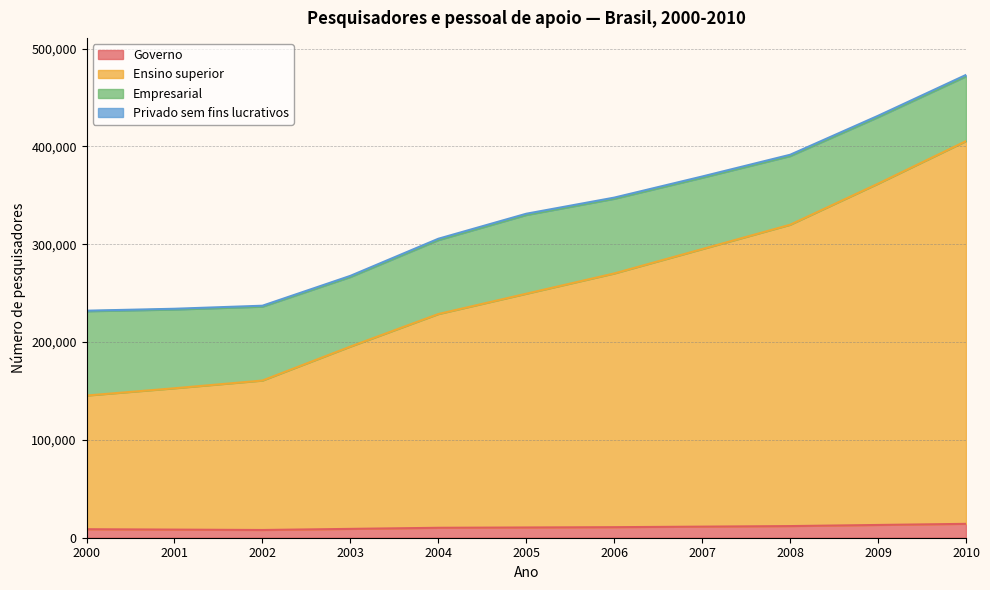

Where is Ensino superior nearest to the value 275379?

2006